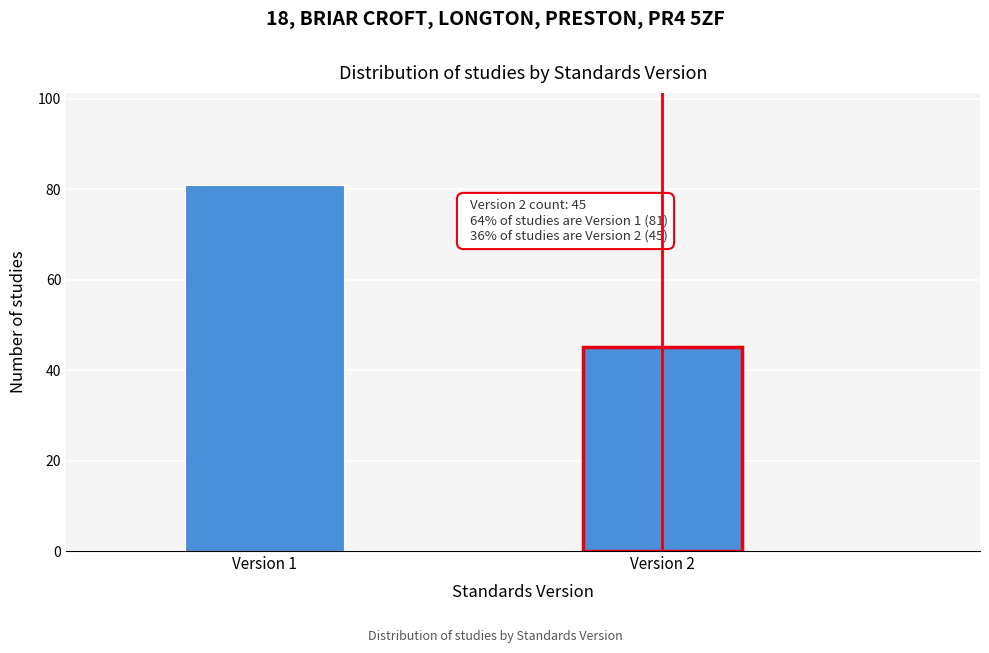

Reading left to right, extract all data points from this chart.

81	45